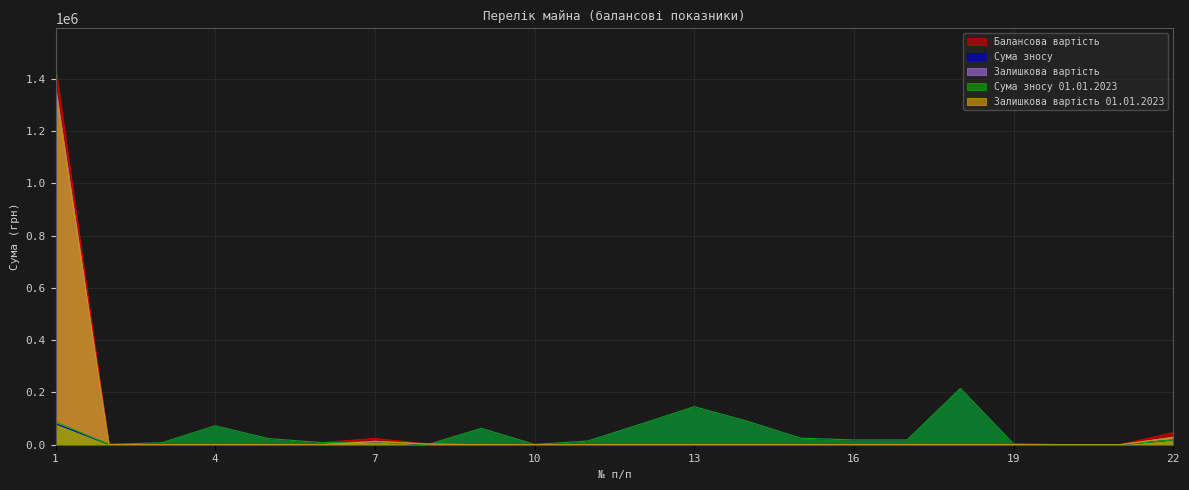

How many data points does each series have?

22